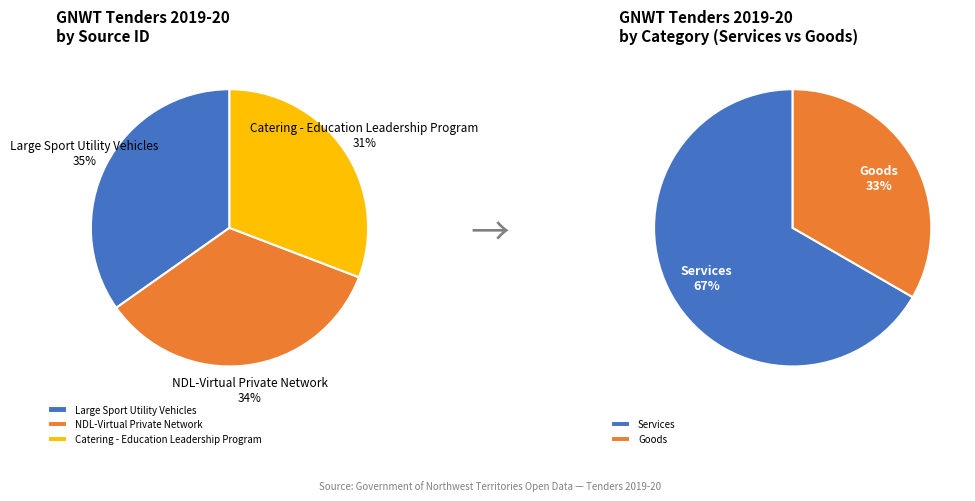

How many segments does this pie chart have?

3